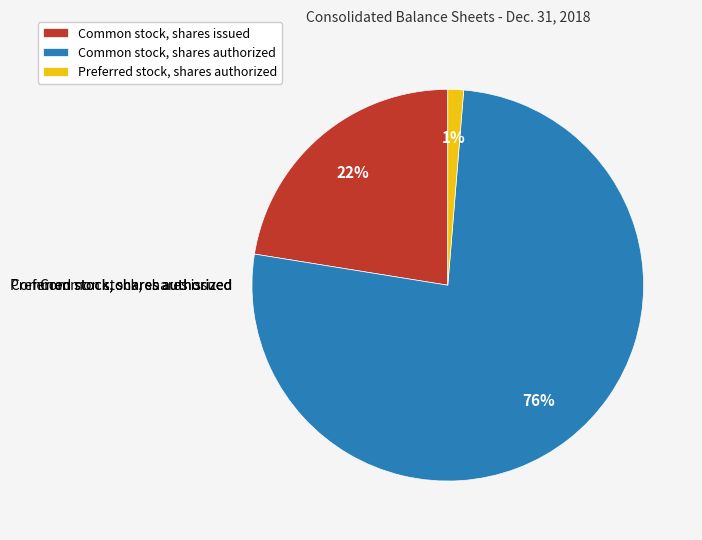

Count the number of slices in the pie.

3